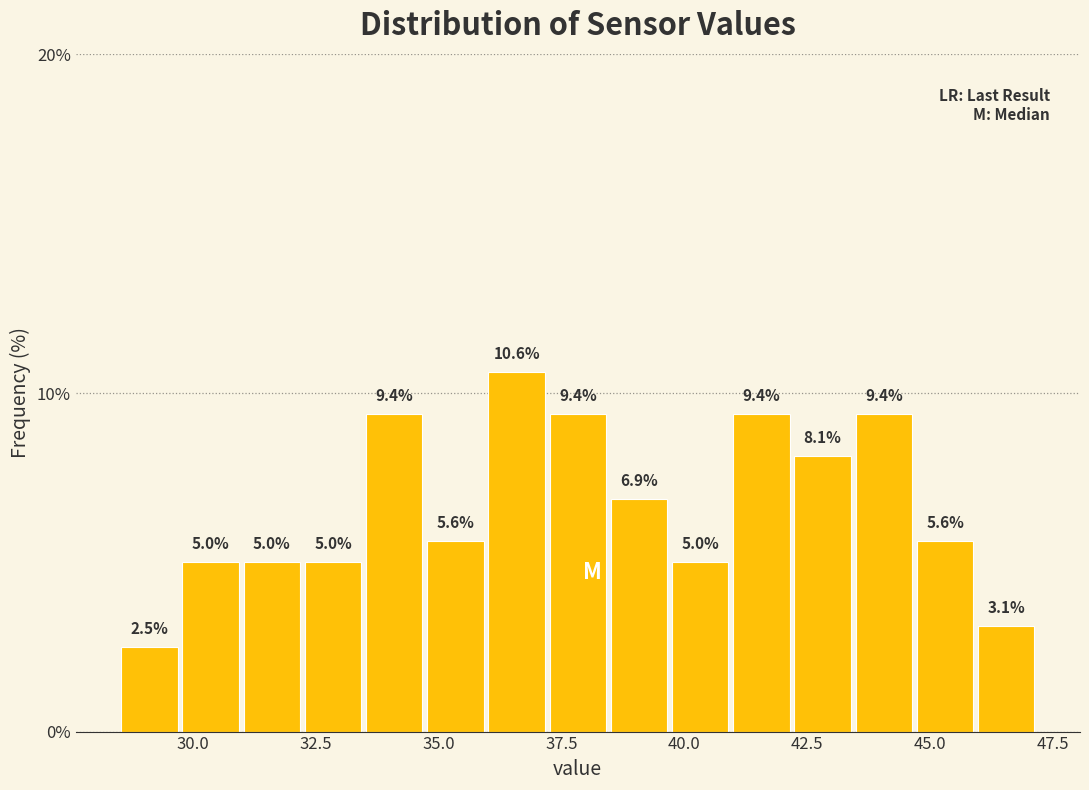

Read against the x-axis, roughly where is the centre of the tallest bar?

36.5